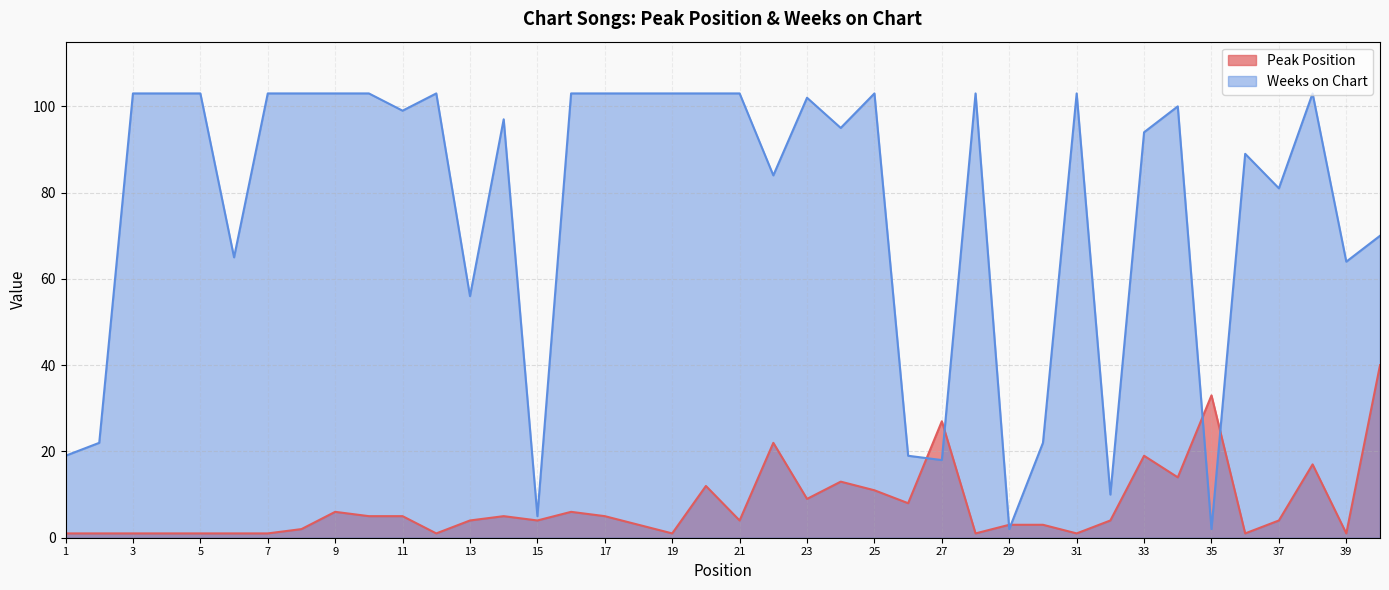

Between 20 and 21, which series saw the biggest shift?

Peak Position